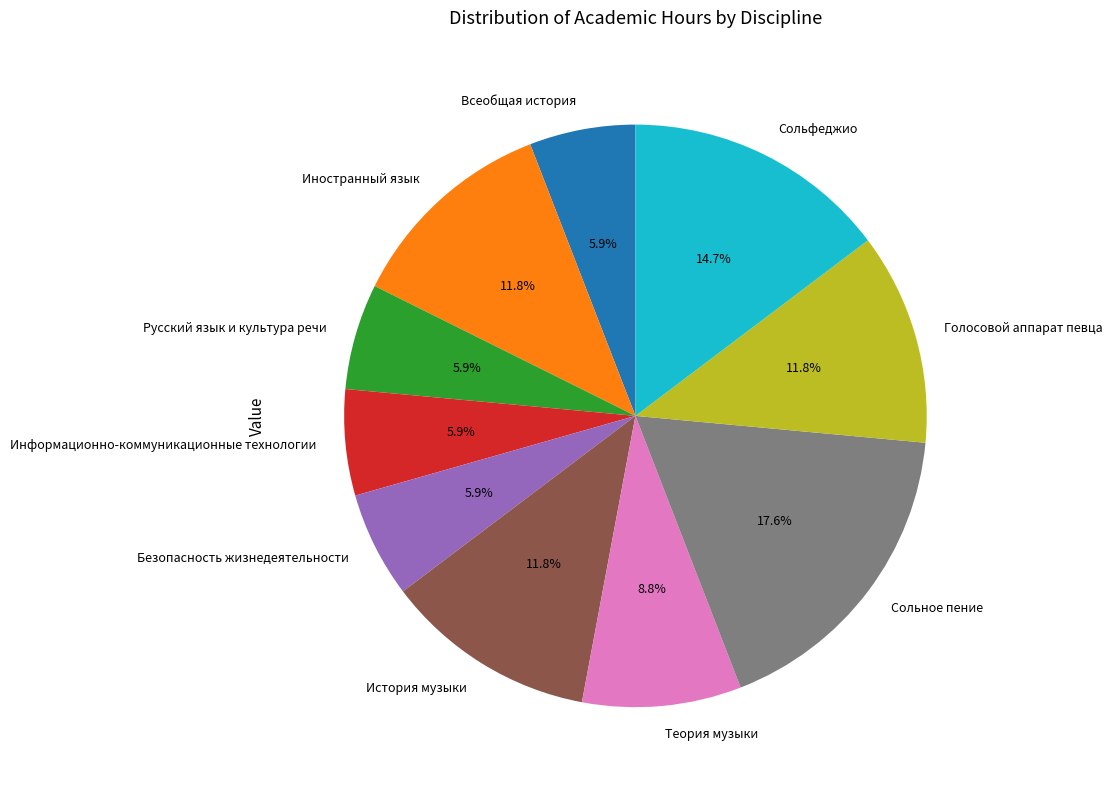

Does any single category account for the majority?

No